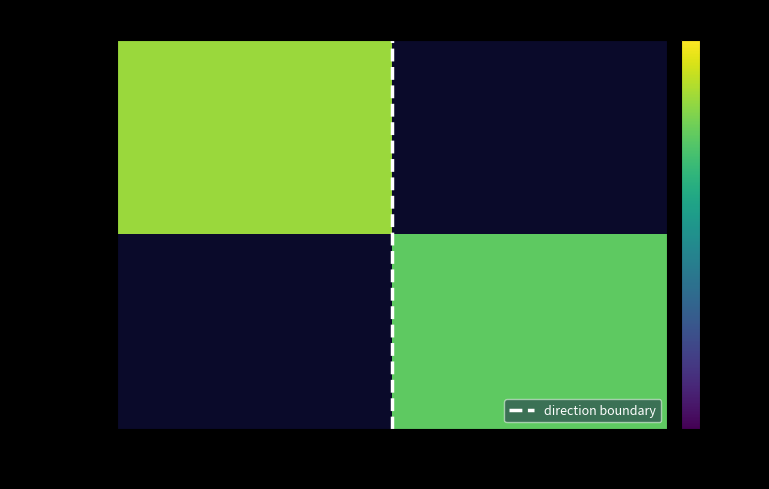

List the labels in order of 6c6bceb0... value, largest first.

-1, 1